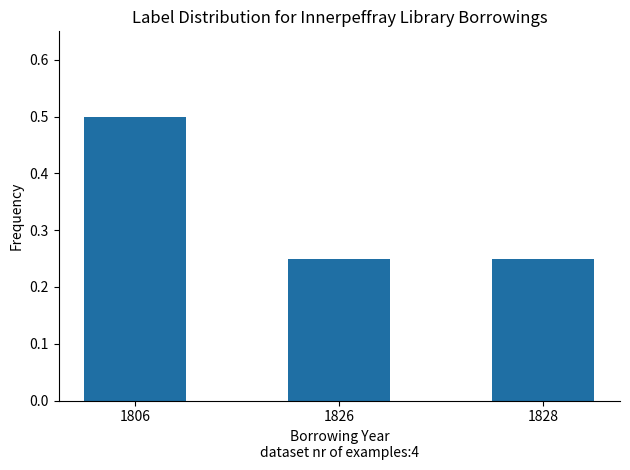

The chart shows a value of 0.5 at 1806. True or false?

True